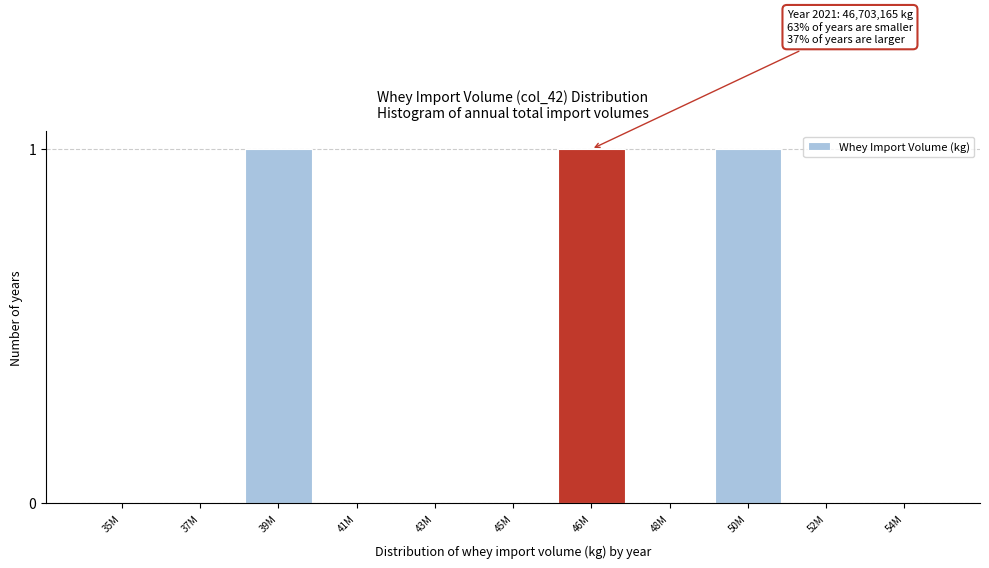

Reading left to right, transcribe all the data shown in this chart.

35M=0	37M=0	39M=1	41M=0	43M=0	45M=0	46M=1	48M=0	50M=1	52M=0	54M=0